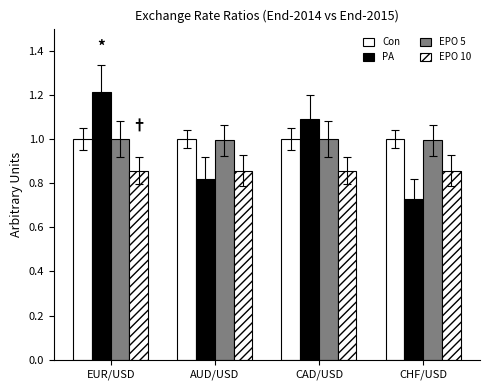

What is the total value across all series at CAD/USD?

3.9